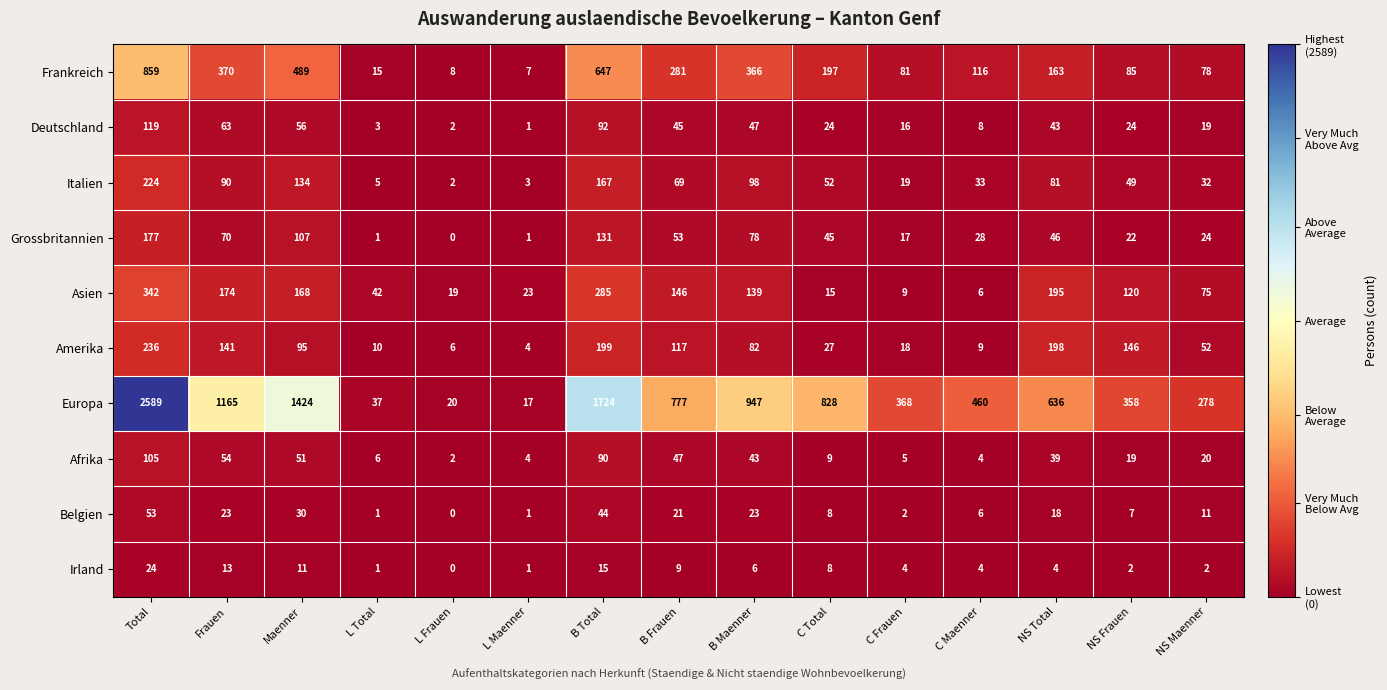

How many data points does each series have?

15